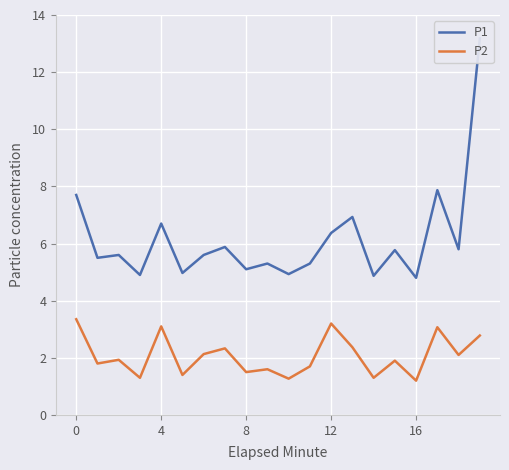

Reading left to right, what are all the values shown in this chart?

P1: 7.7	5.5	5.6	4.9	6.7	5.0	5.6	5.9	5.1	5.3	4.9	5.3	6.4	6.9	4.9	5.8	4.8	7.9	5.8	13.2
P2: 3.4	1.8	1.9	1.3	3.1	1.4	2.1	2.3	1.5	1.6	1.3	1.7	3.2	2.4	1.3	1.9	1.2	3.1	2.1	2.8